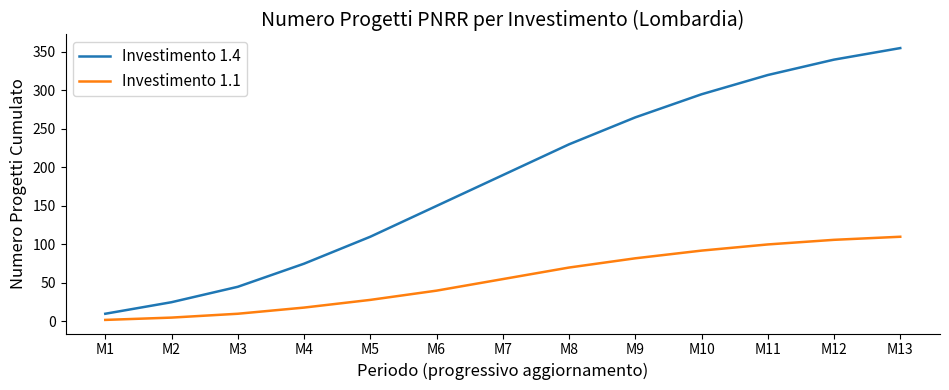

What is the sum of the Investimento 1.4 values at M7 and M10?

485